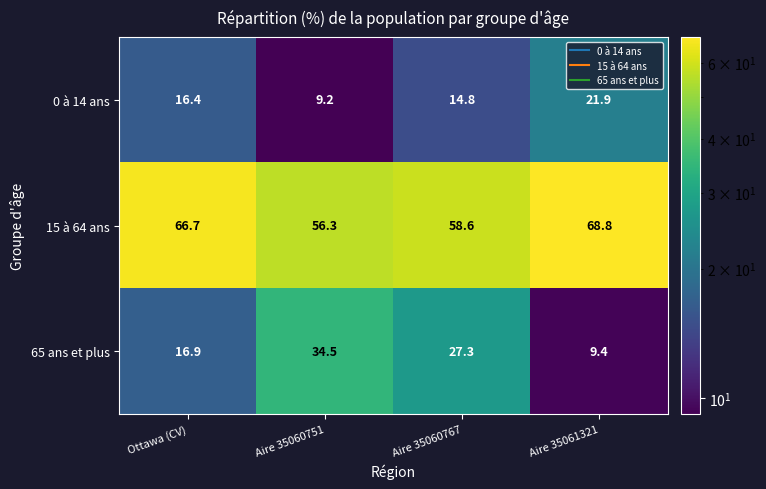

Reading left to right, extract all data points from this chart.

0 à 14 ans: Ottawa (CV)=16.4	Aire 35060751=9.2	Aire 35060767=14.8	Aire 35061321=21.9
15 à 64 ans: Ottawa (CV)=66.7	Aire 35060751=56.3	Aire 35060767=58.6	Aire 35061321=68.8
65 ans et plus: Ottawa (CV)=16.9	Aire 35060751=34.5	Aire 35060767=27.3	Aire 35061321=9.4